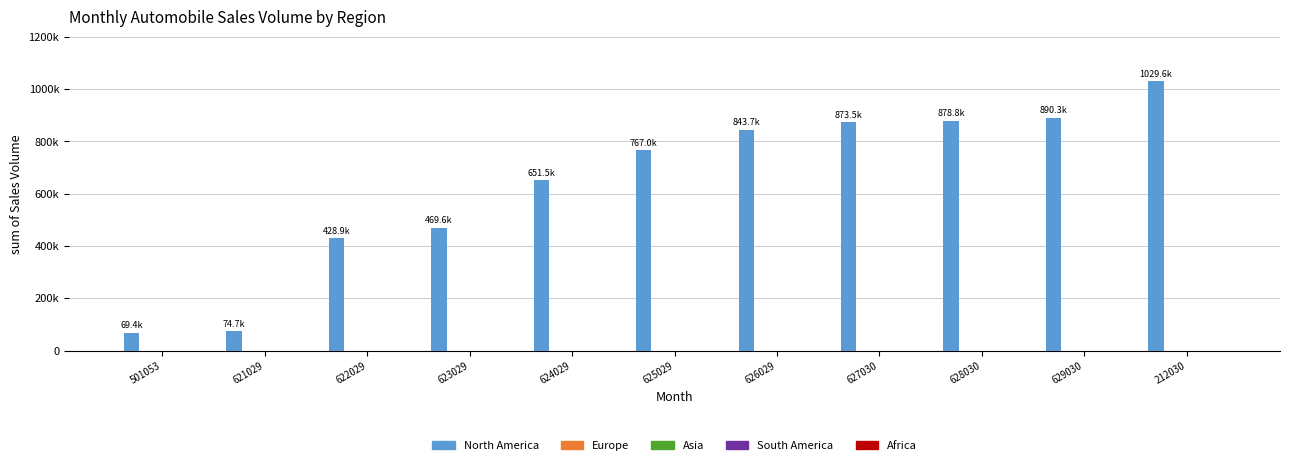

Rank the series at 623029 from lowest to highest value.

Europe, Asia, South America, Africa, North America